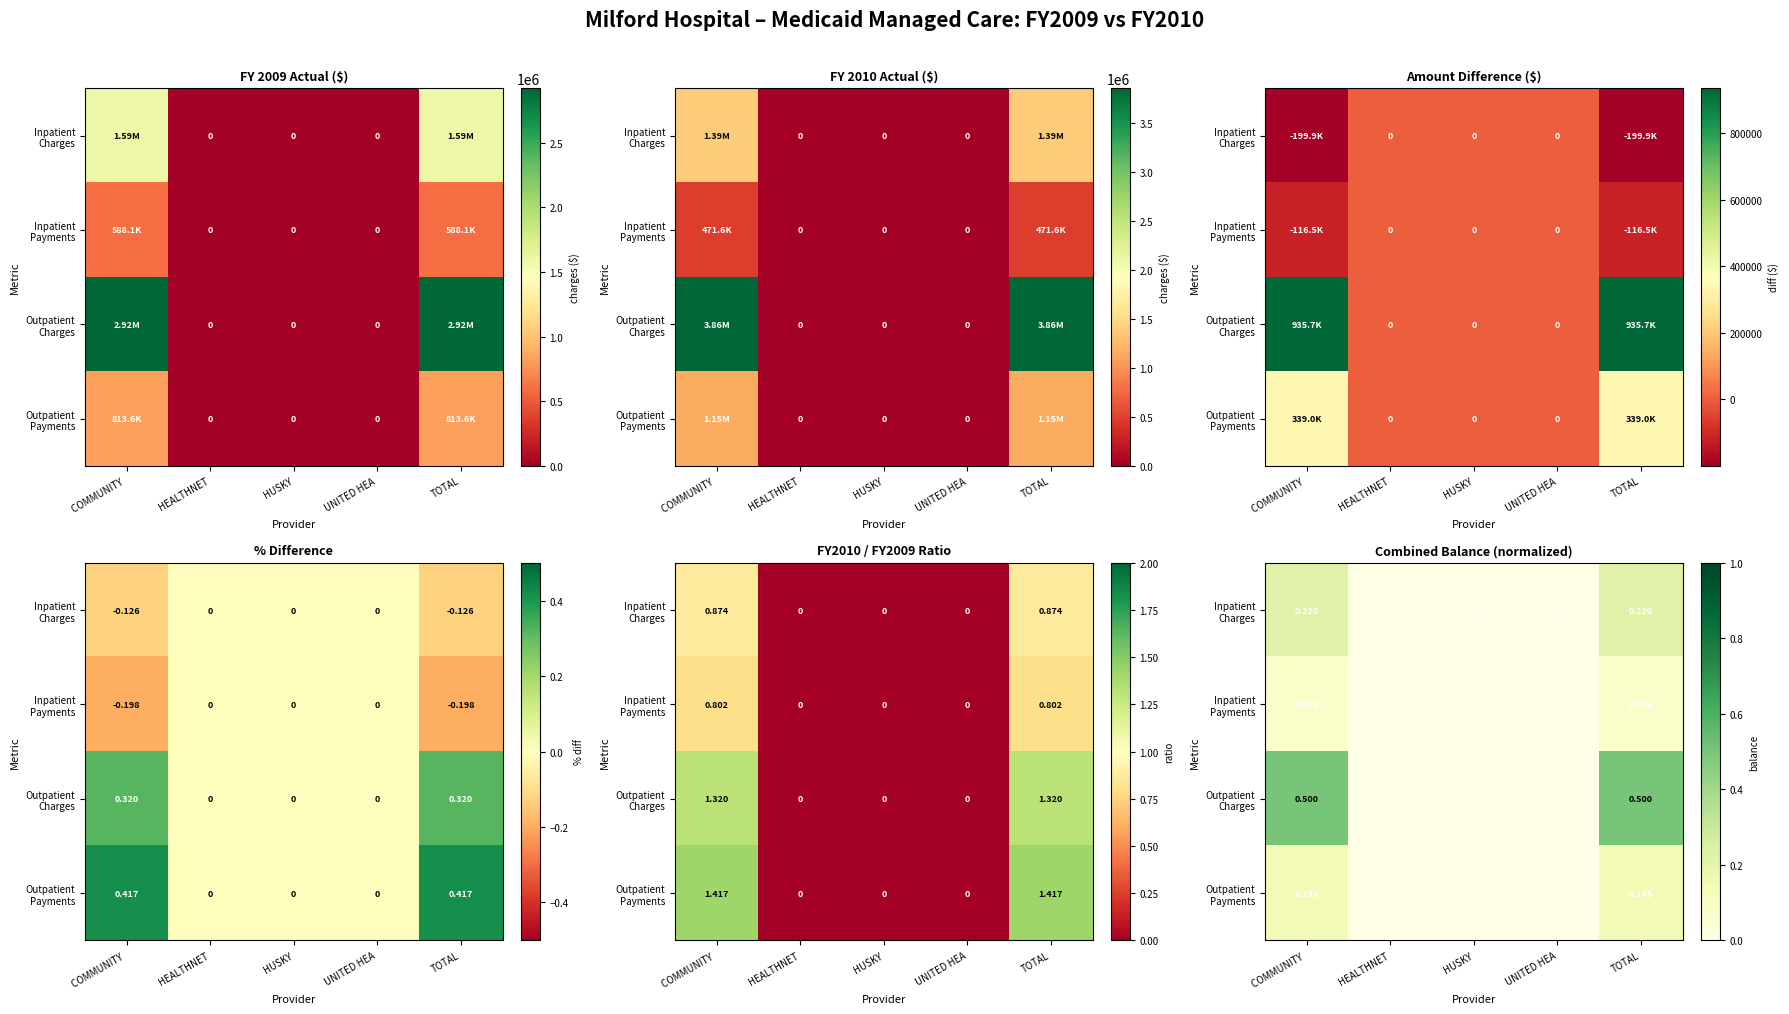

Which series has the widest spread of values?

Outpatient Charges